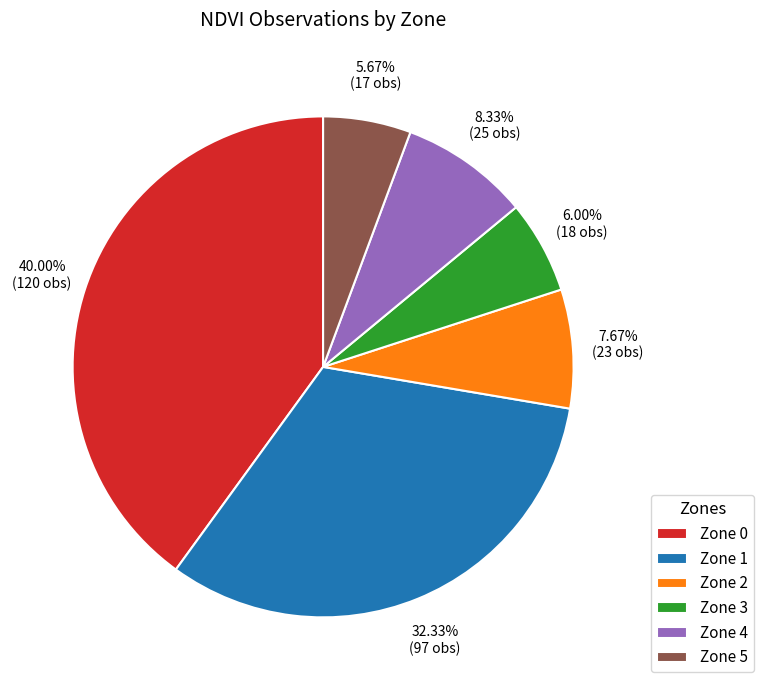

True or false: Zone 0 accounts for 40% of the total.

True